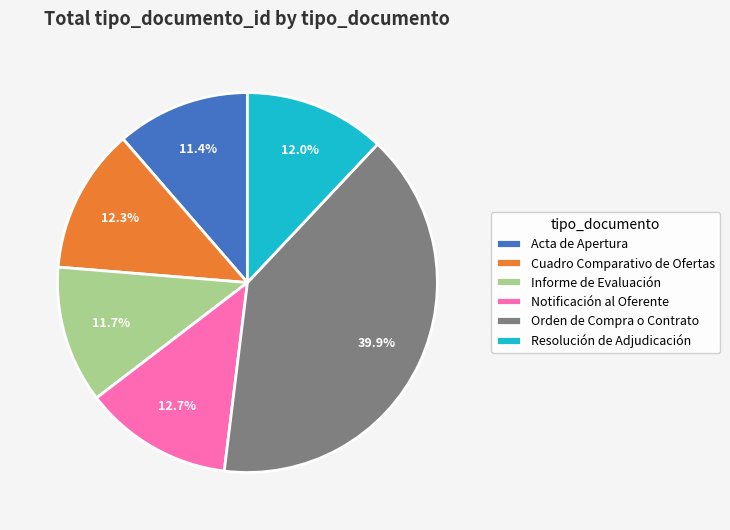

Does any single category account for the majority?

No